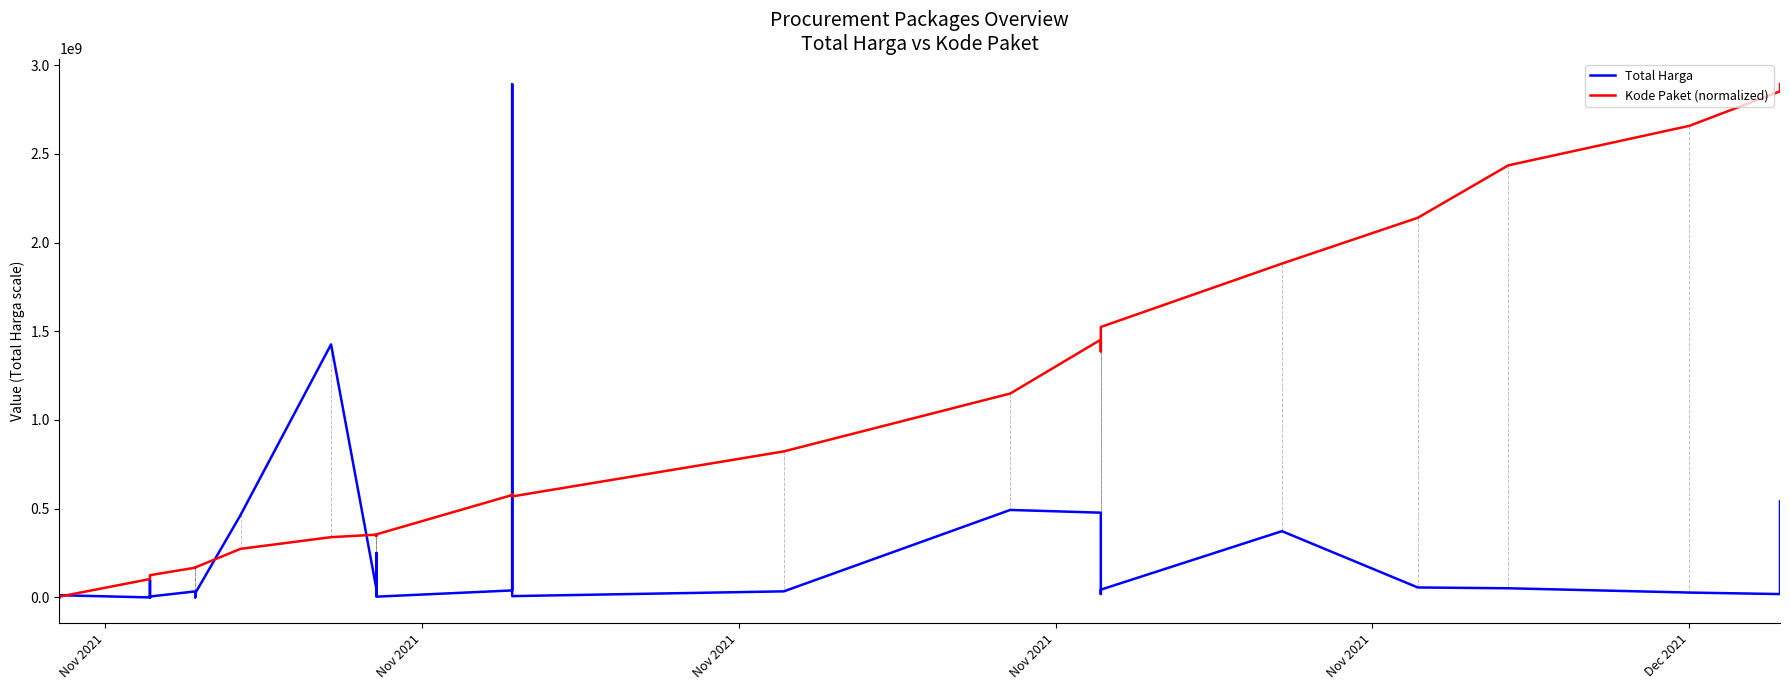

The Kode Paket (normalized) series shows 172710535.9 at 6. True or false?

False